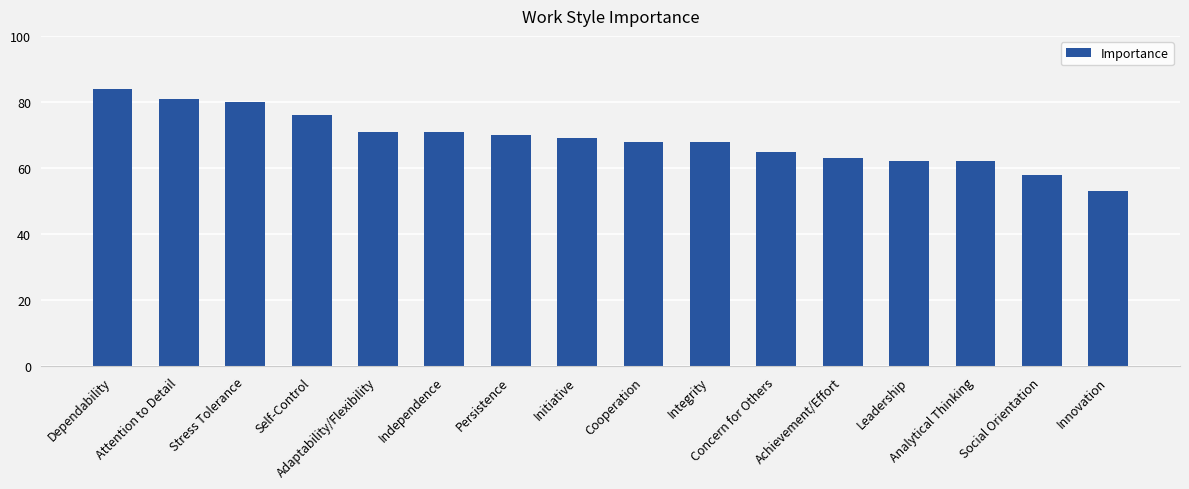

Where does the data first go above 69?

Dependability